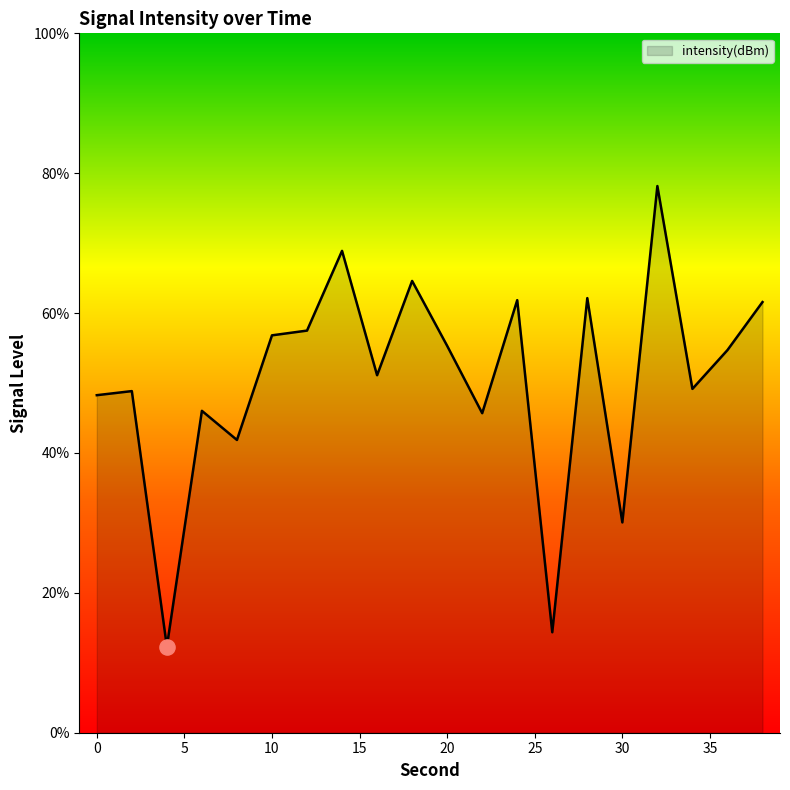

What is the maximum value shown in the chart?

78.2